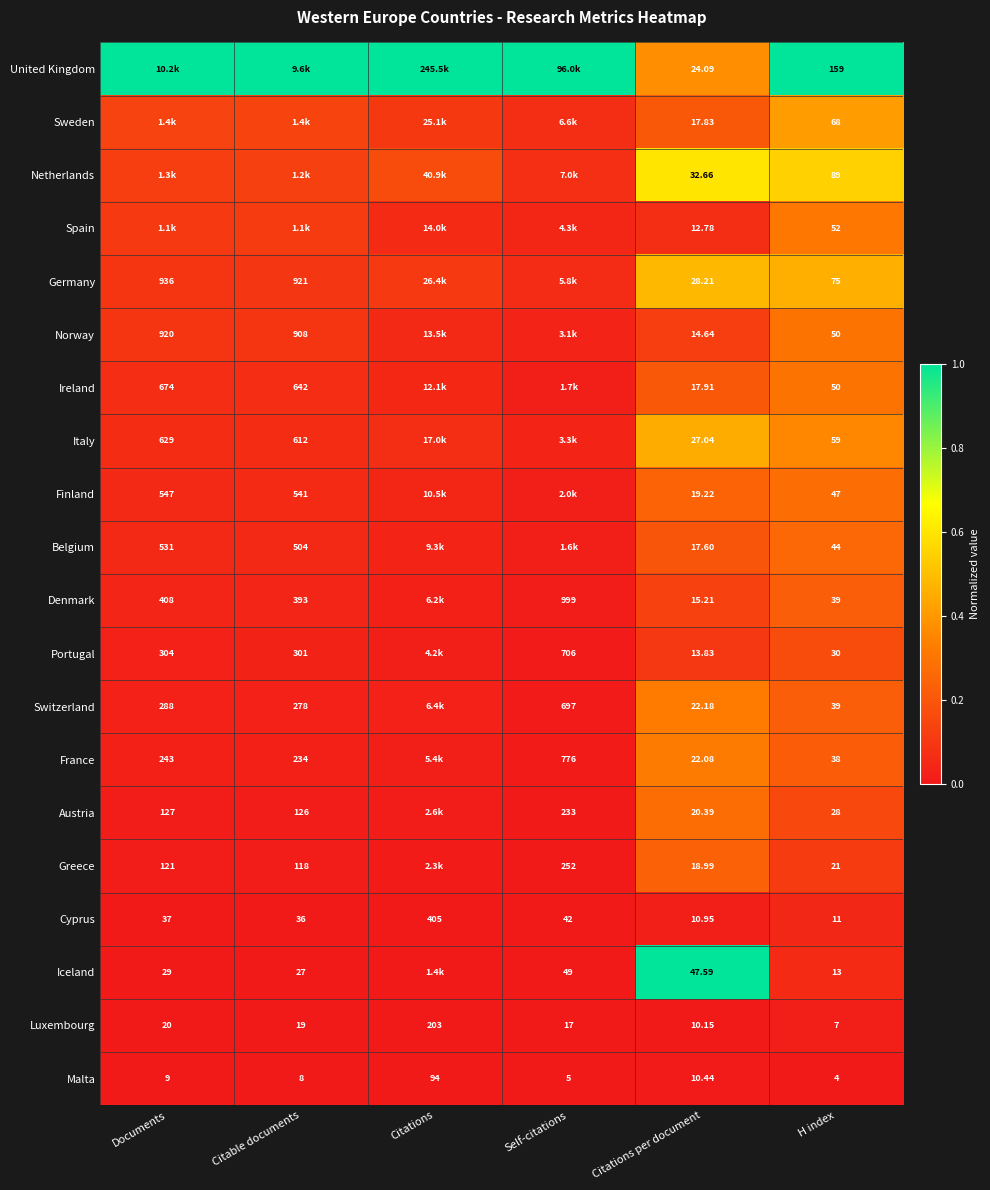

The Malta series shows -0.0 at H index. True or false?

False